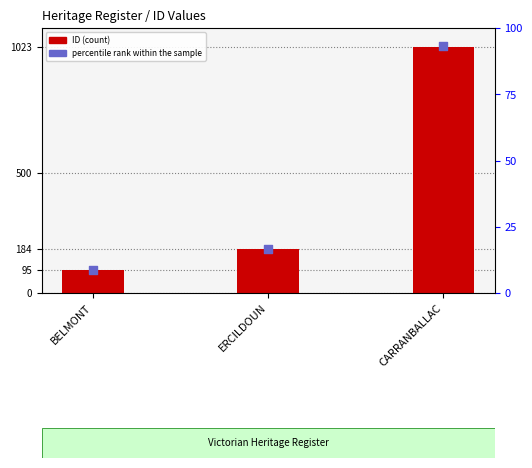

What are all the series names shown in the legend?

ID, percentile rank within the sample